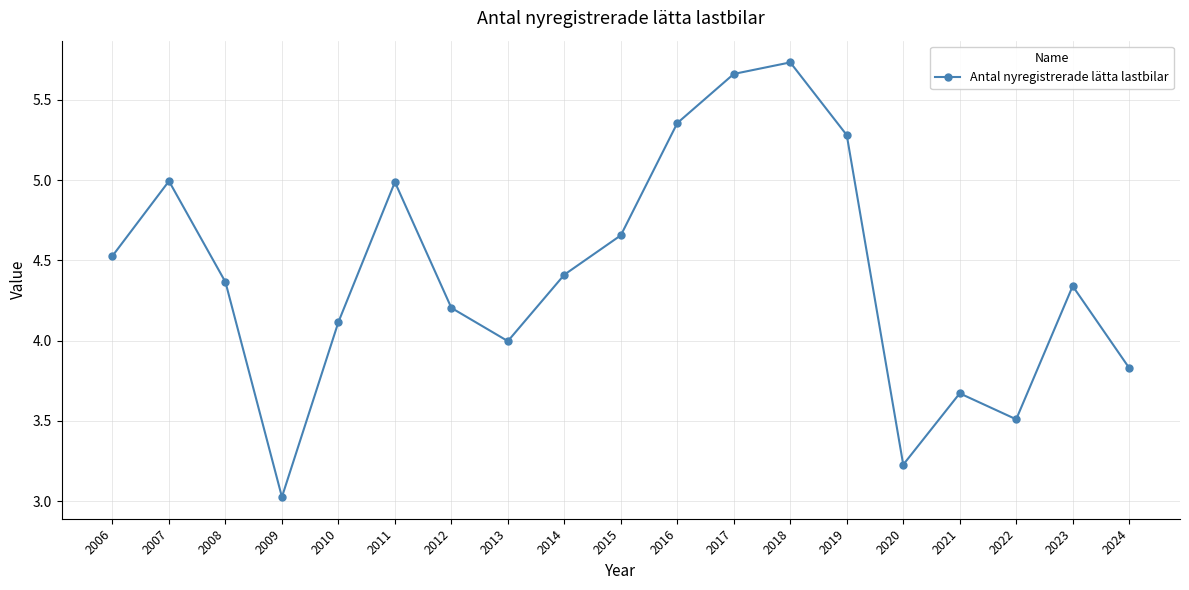

What is the change in value from 2013 to 2020?

-0.8